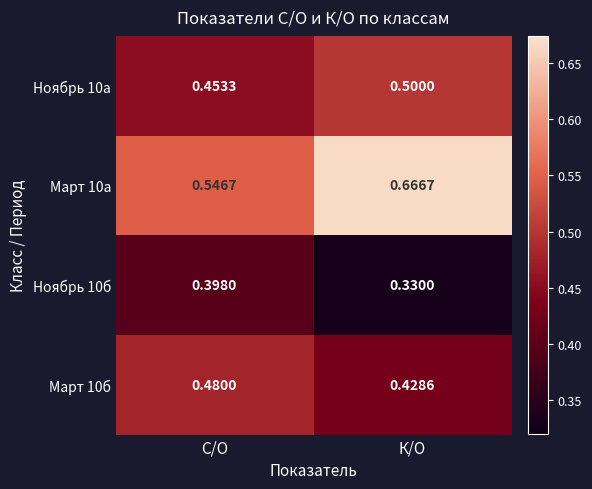

Which series changed the most between С/О and К/О?

Март 10а